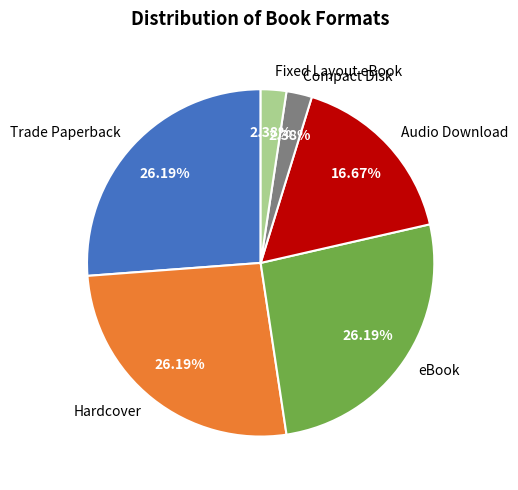

What is the ratio of the value at eBook to the value at Compact Disk?

11.0